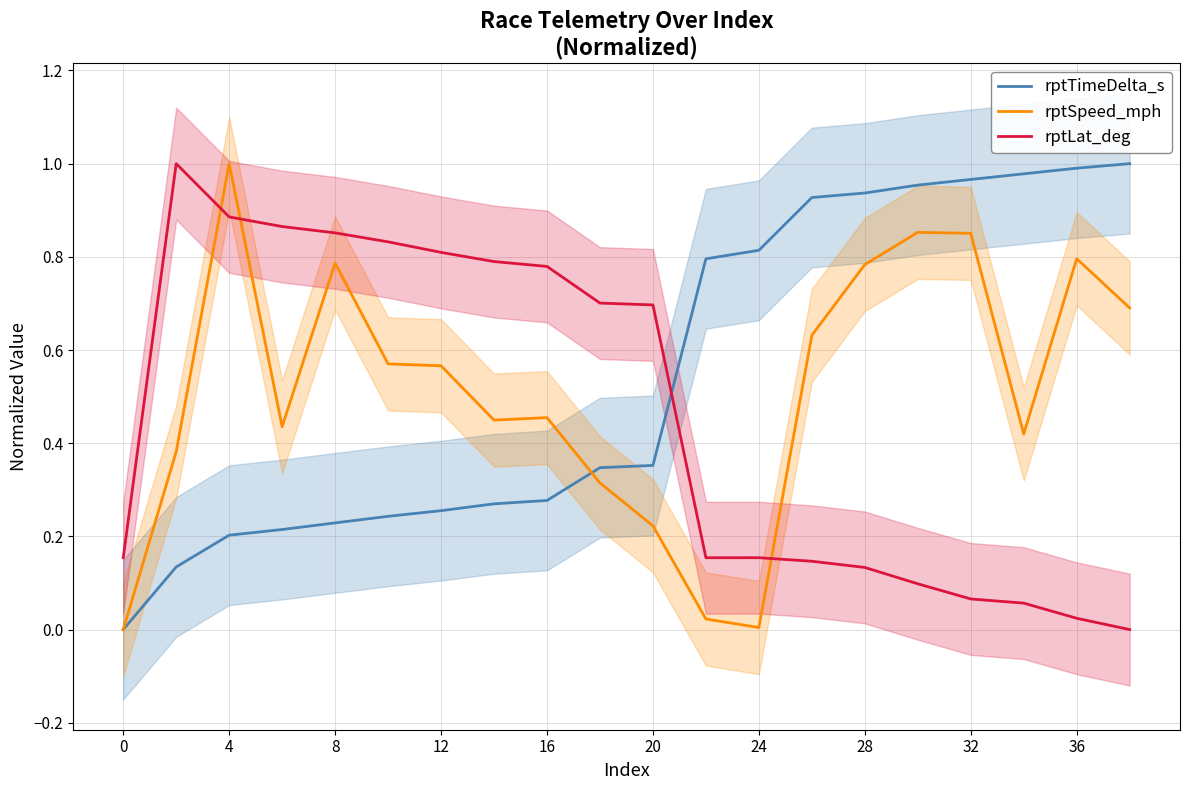

The value of rptTimeDelta_s at 36 is 1.0. True or false?

True